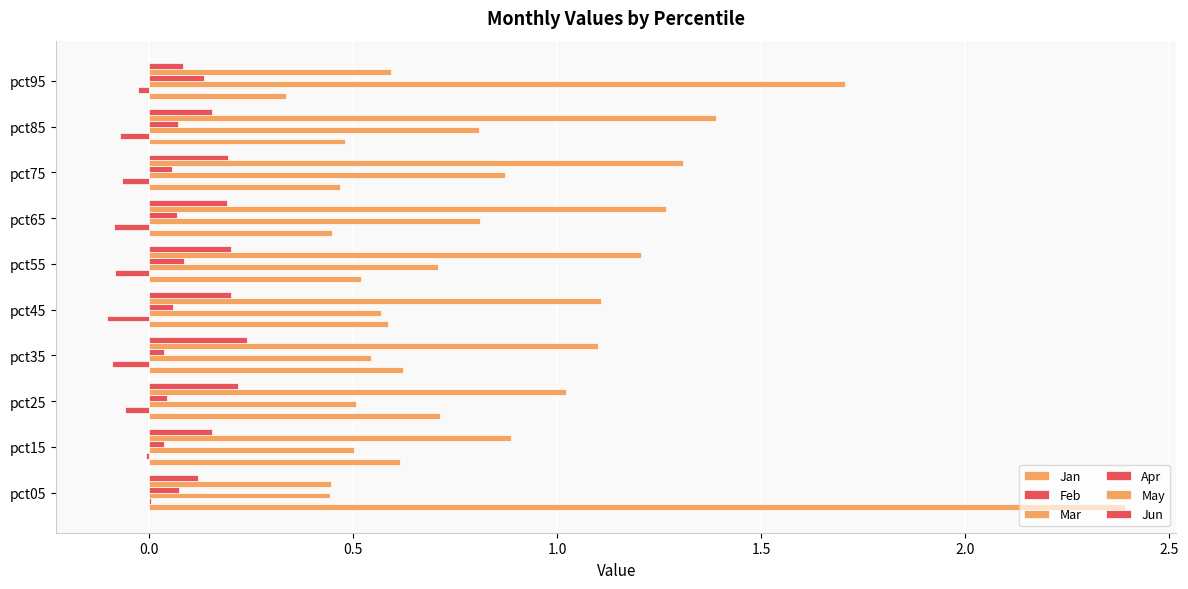

How many distinct data groups are displayed?

6